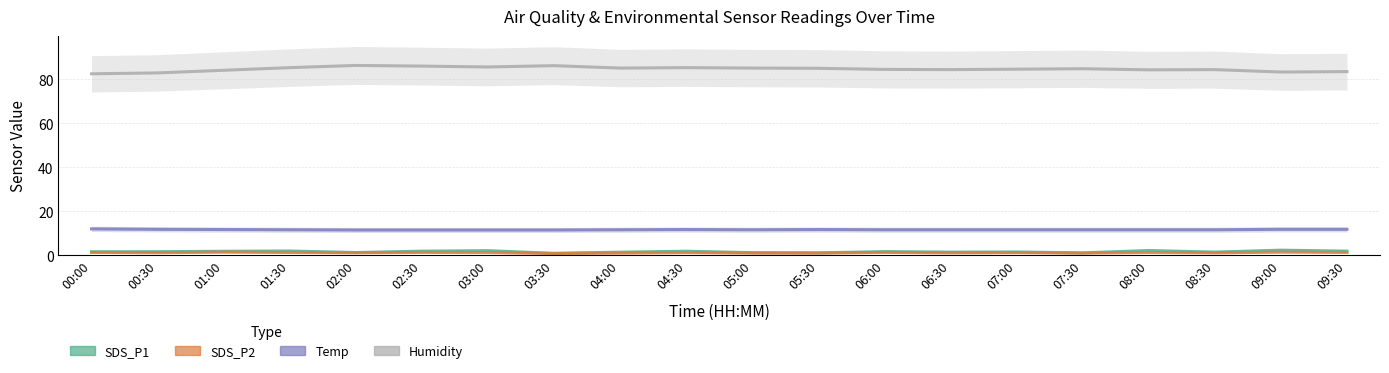

What is the spread (max minus min) of values at 00:30?

81.7